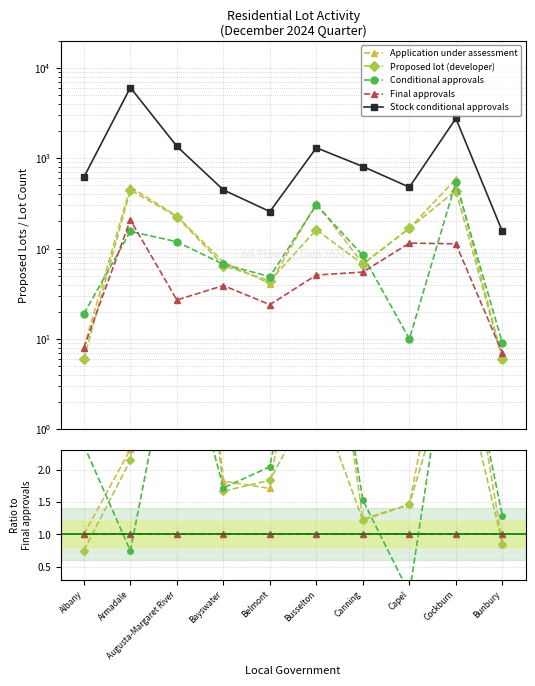

Between Cockburn and Capel, which is larger?

Cockburn